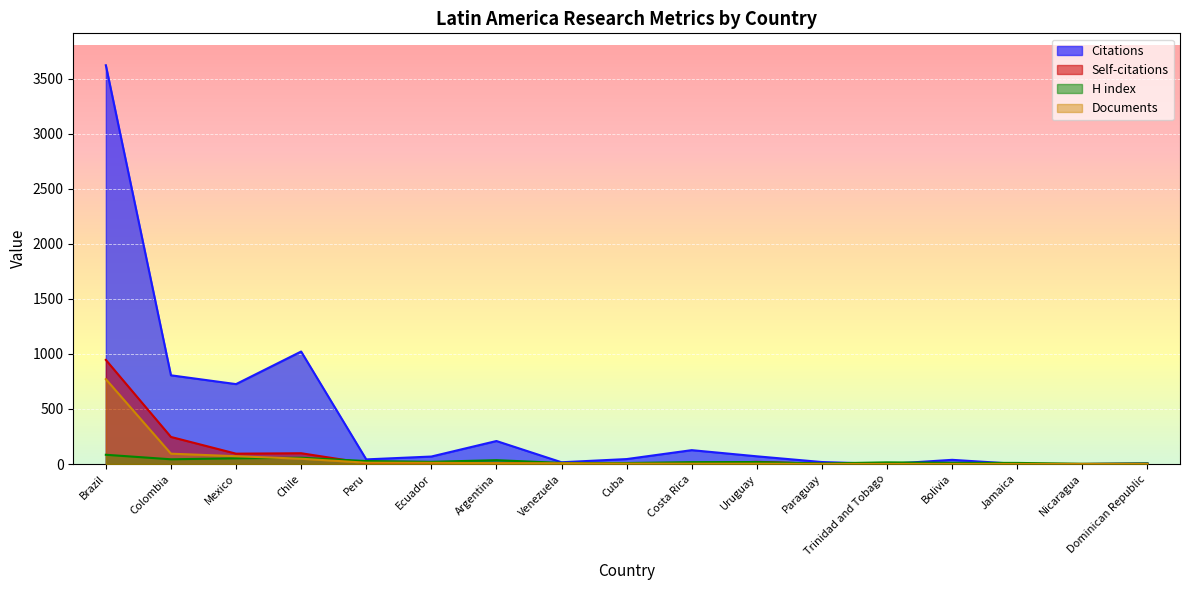

Count the number of categories in the chart.

17